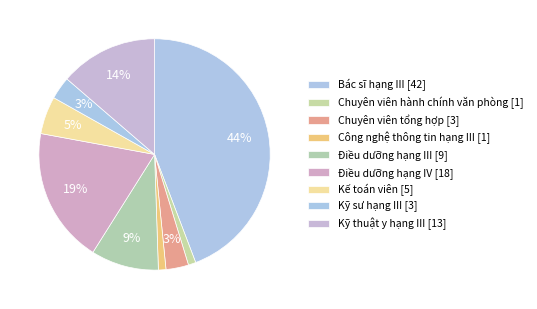

What is the ratio of the value at Điều dưỡng hạng IV to the value at Công nghệ thông tin hạng III?

18.0